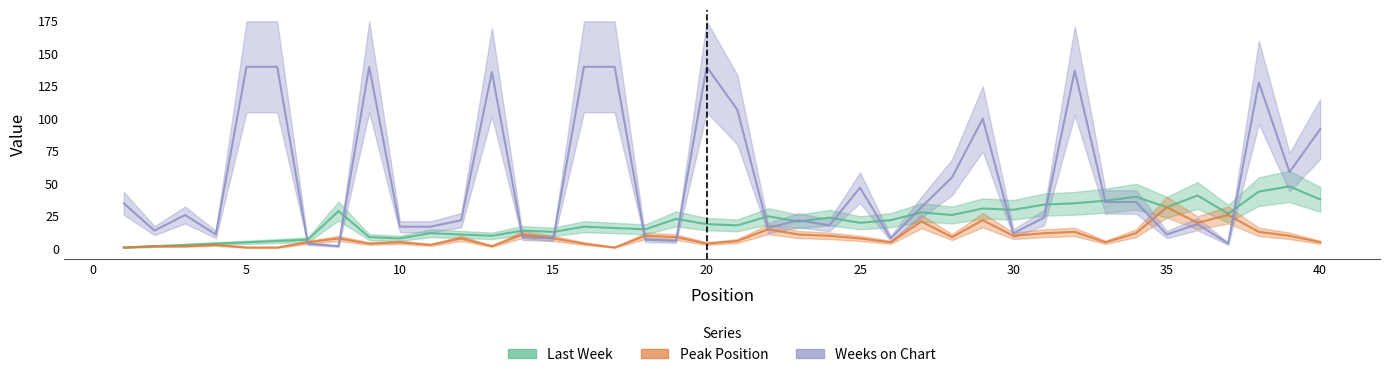

What is the total value across all series at 16?

161